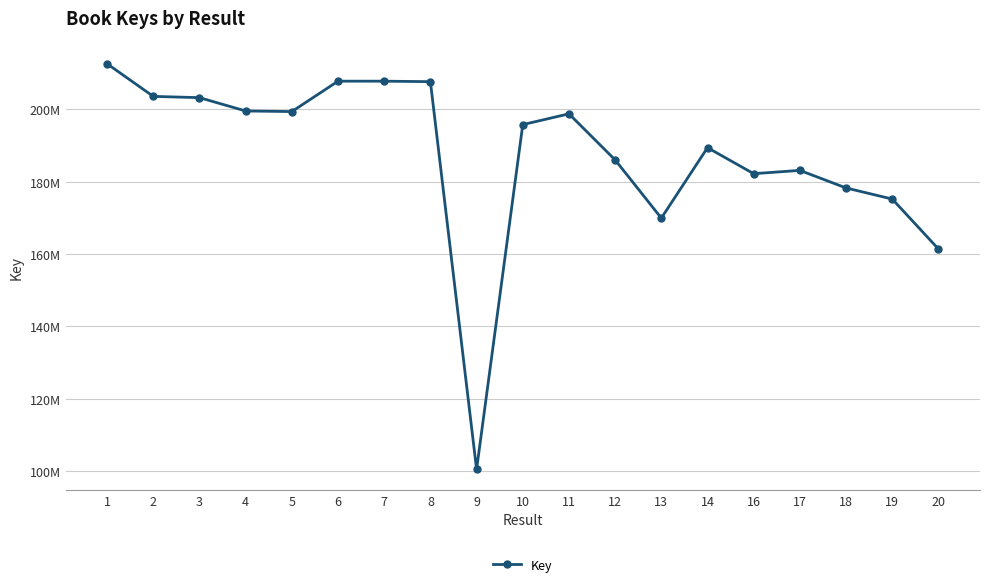

Does the chart have visible grid lines?

Yes